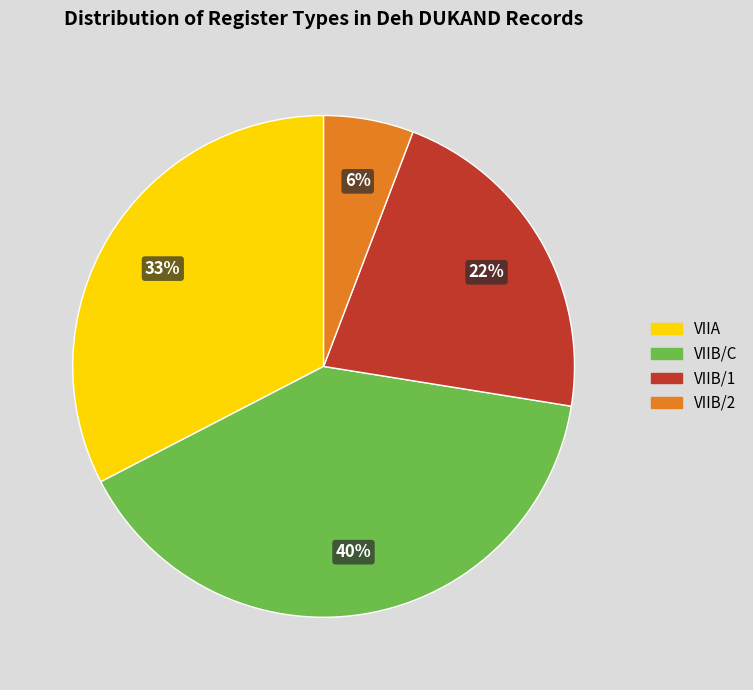

True or false: VIIB/C accounts for 48% of the total.

False